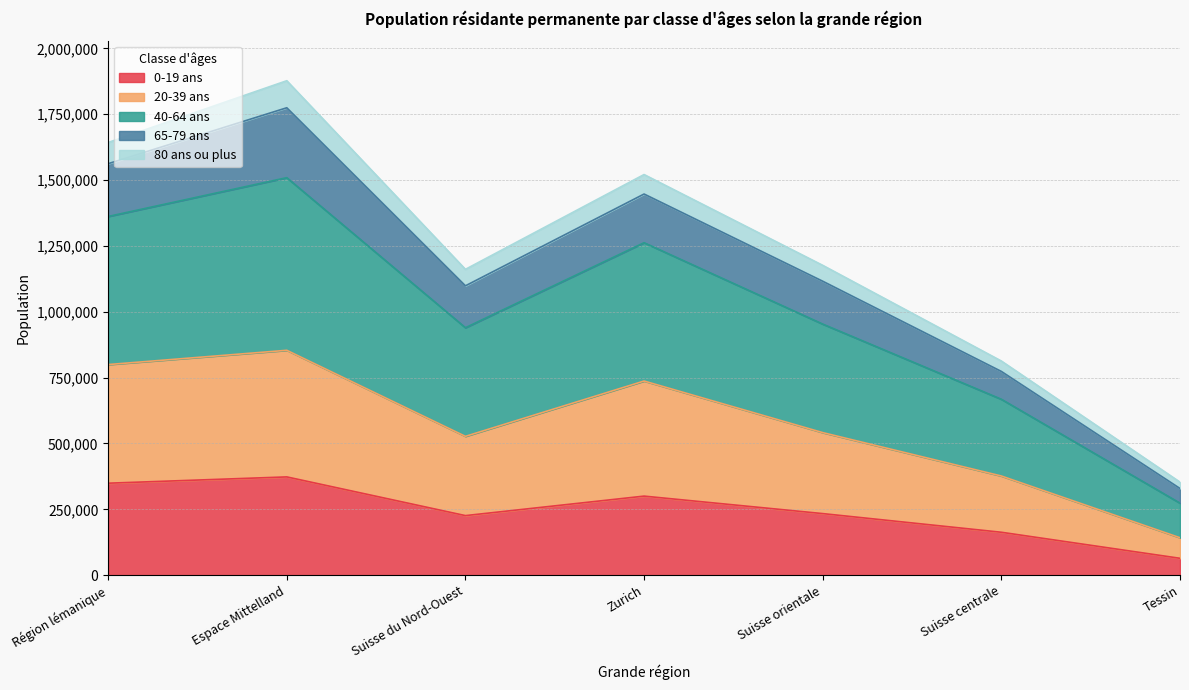

How many interior local peaks does the 20-39 ans series have?

2